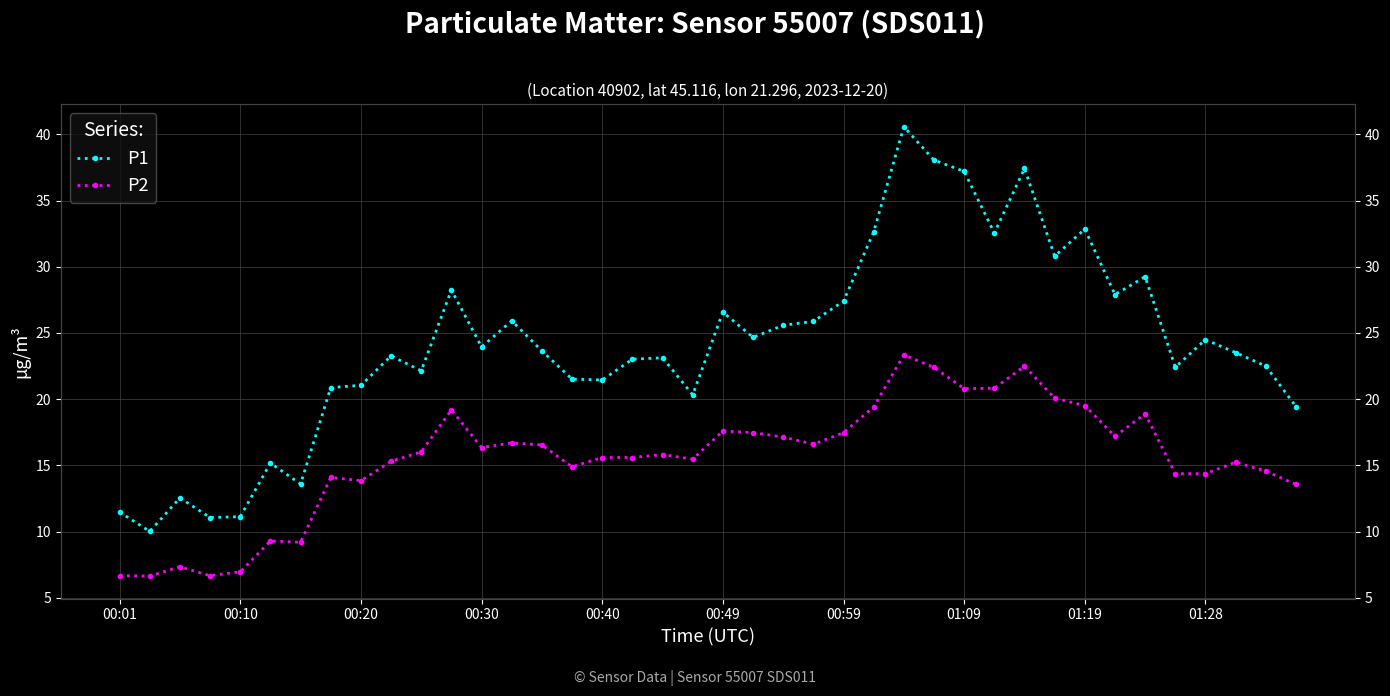

What is the value of the P1 point at the 7th from the left?

13.6